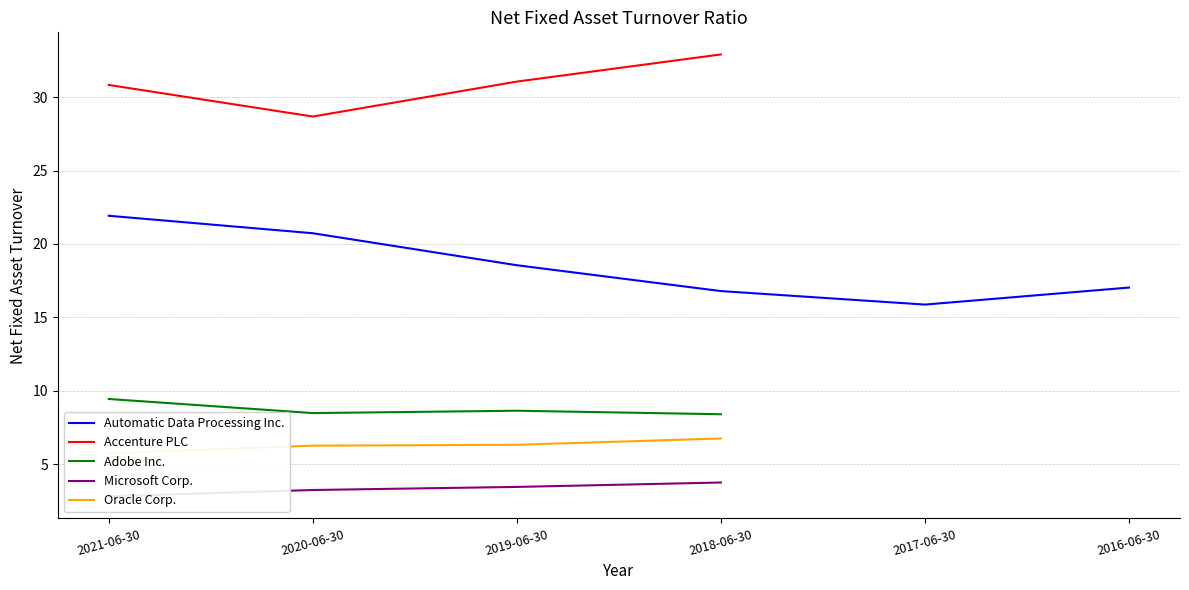

List the labels in order of Adobe Inc. value, largest first.

2021-06-30, 2019-06-30, 2020-06-30, 2018-06-30, 2017-06-30, 2016-06-30